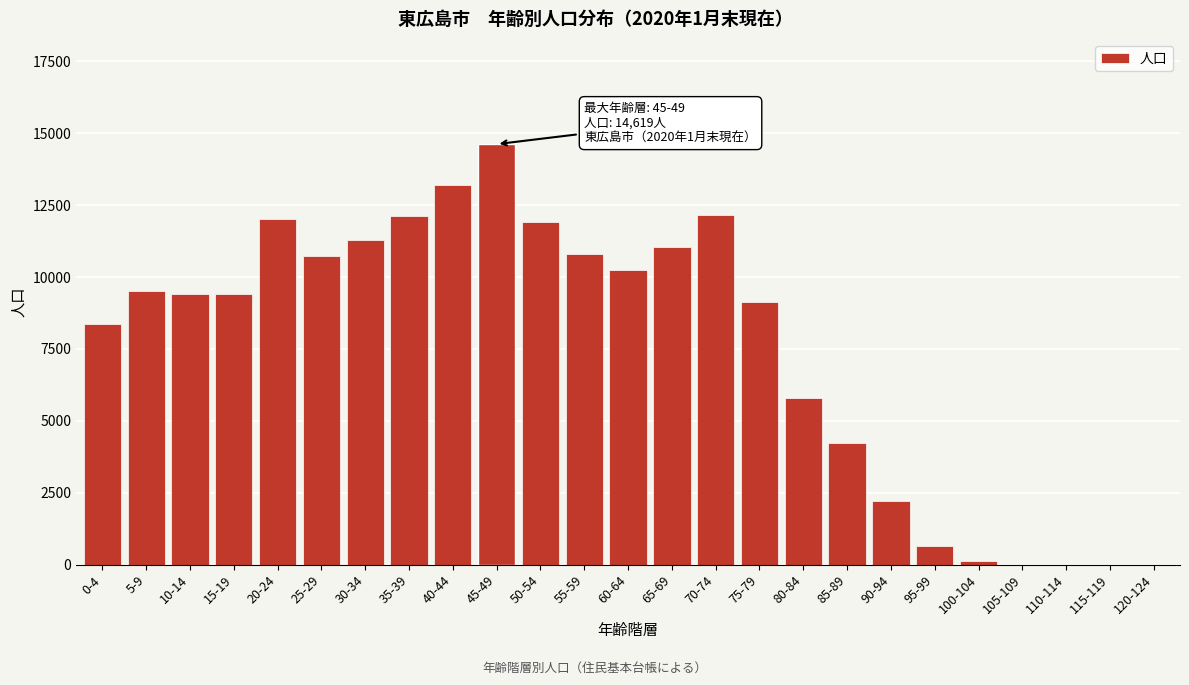

Where is the data nearest to the value 7309?

0-4